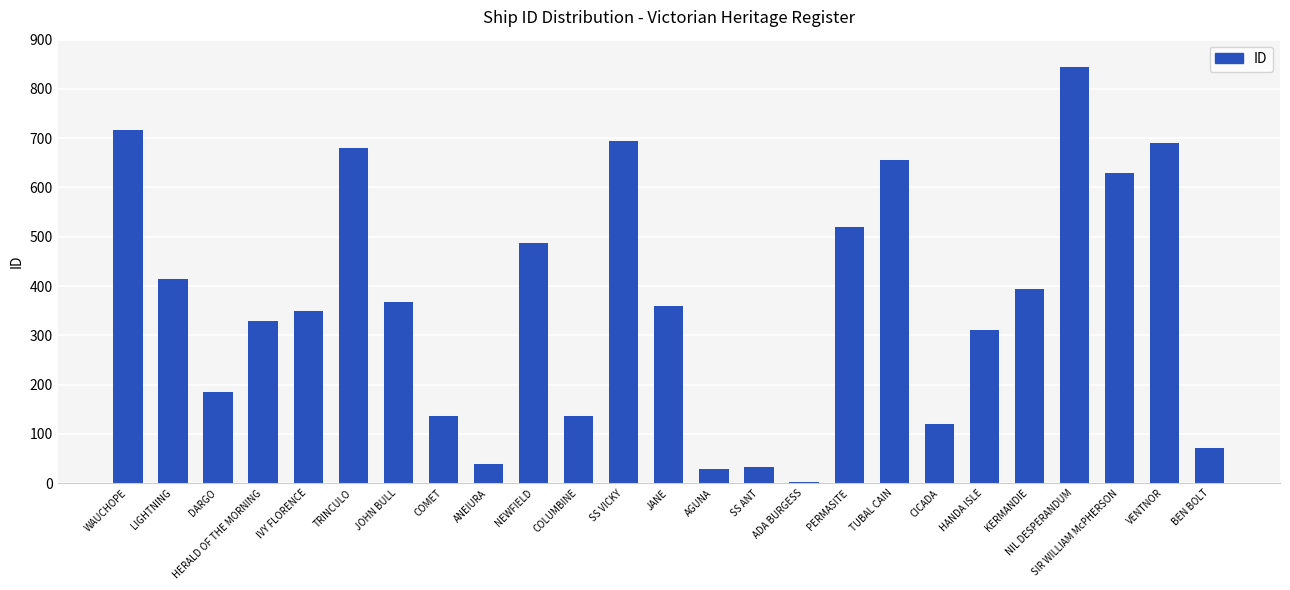

What is the value of the 17th bar from the left?

520